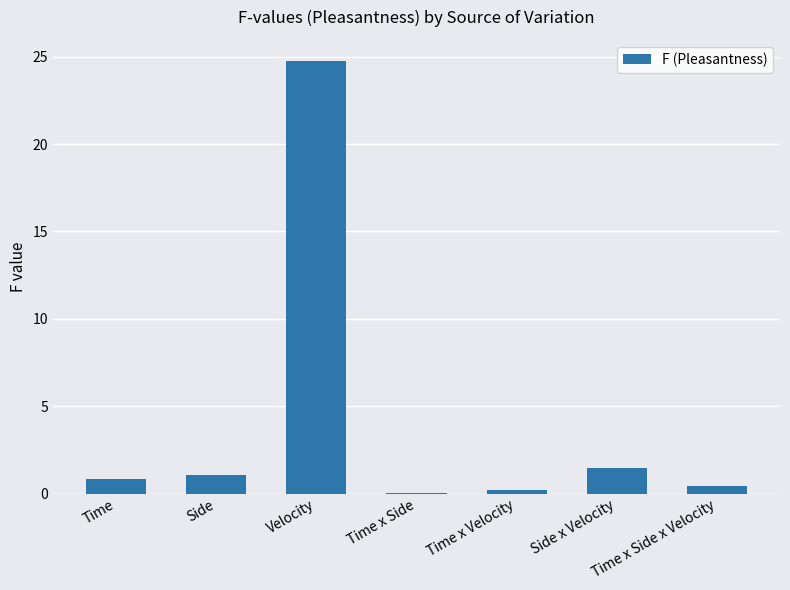

What is the change in value from Time to Side x Velocity?

+0.6